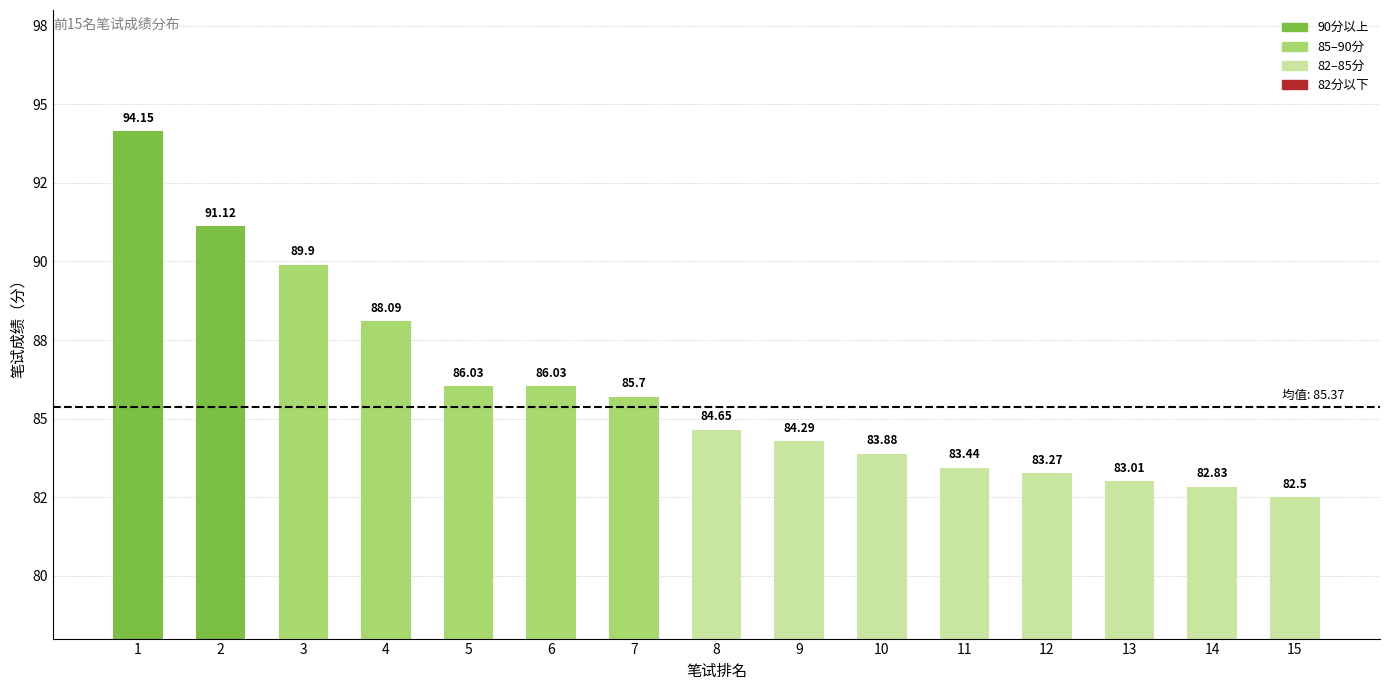

Does the chart contain any negative values?

No